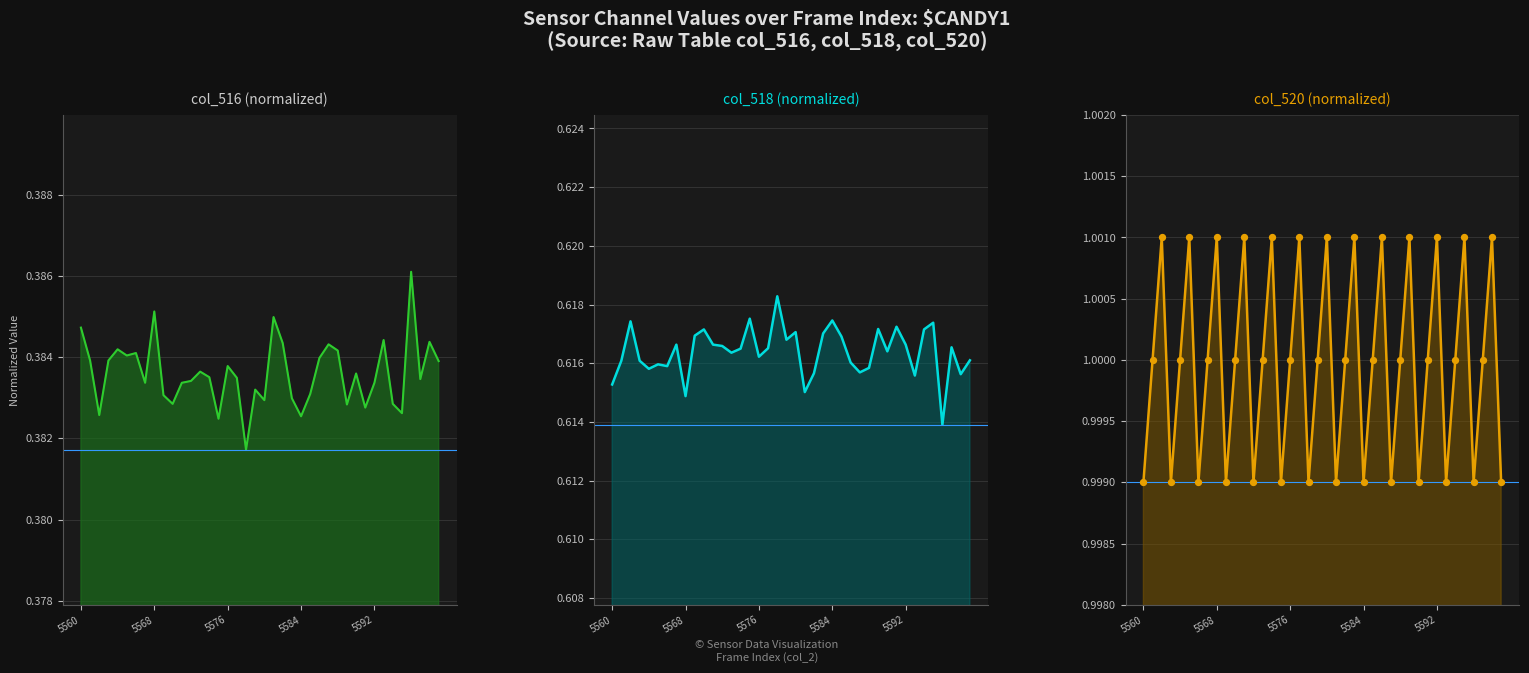

Is the value of col_520 at 39 greater than the value of col_516 at 12?

Yes